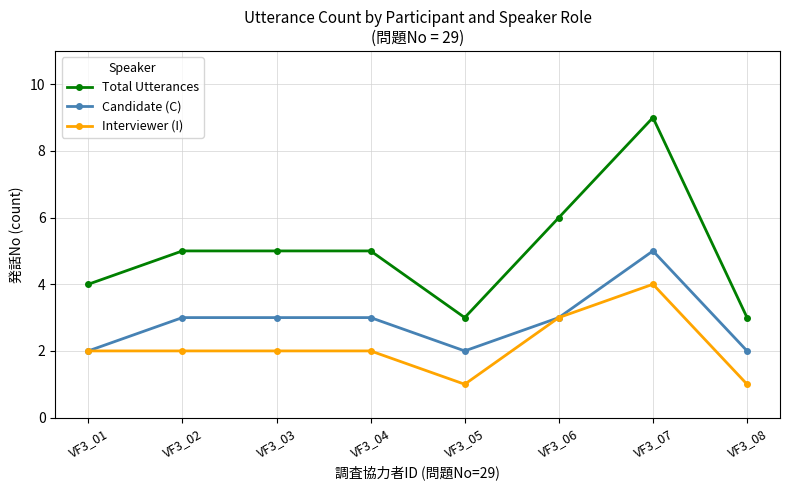

True or false: Interviewer (I) and Total Utterances intersect in this chart.

False